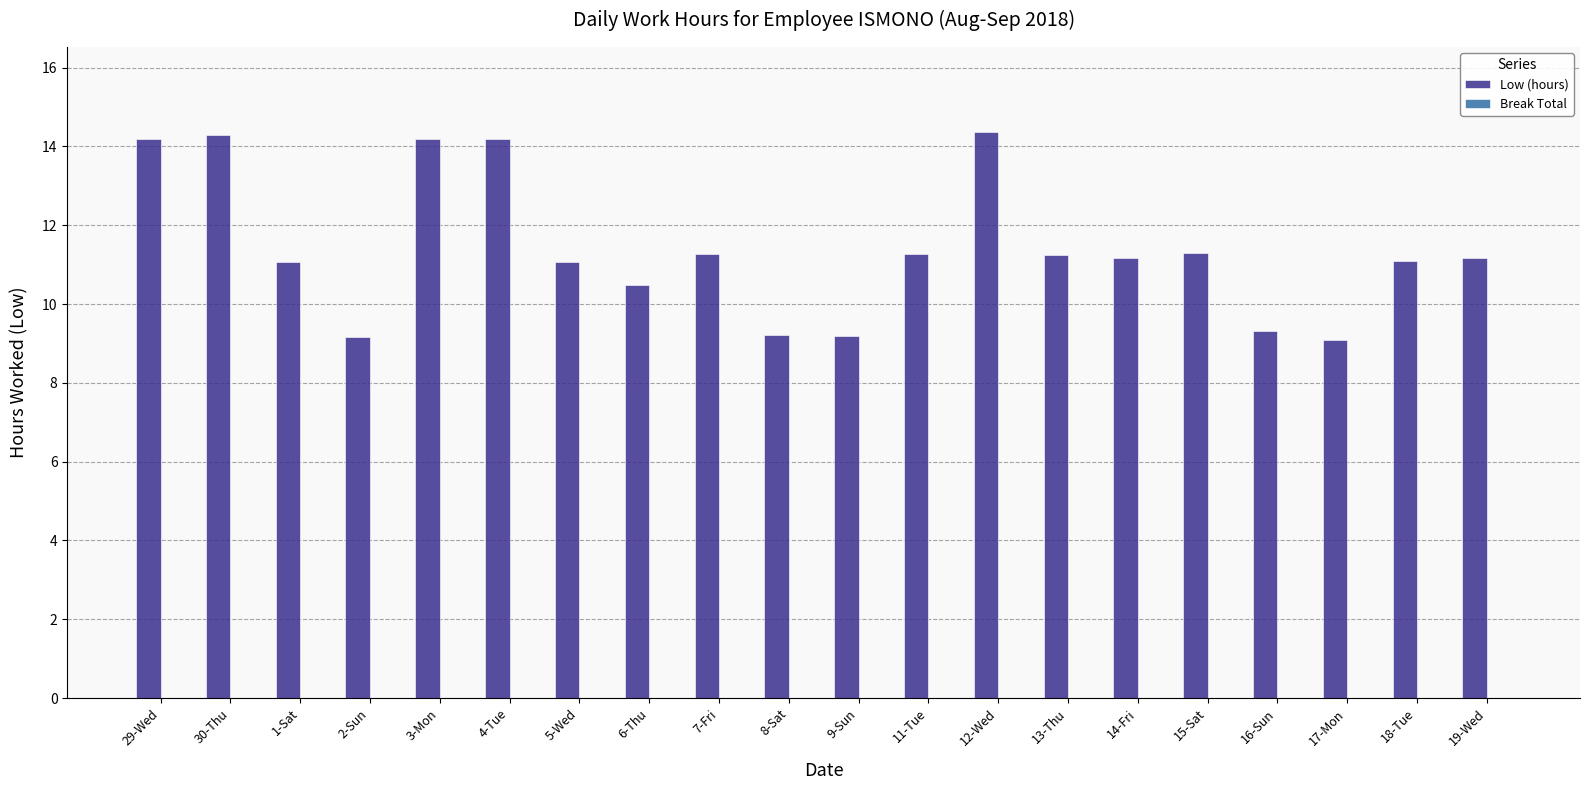

How many bars are there in total?

20